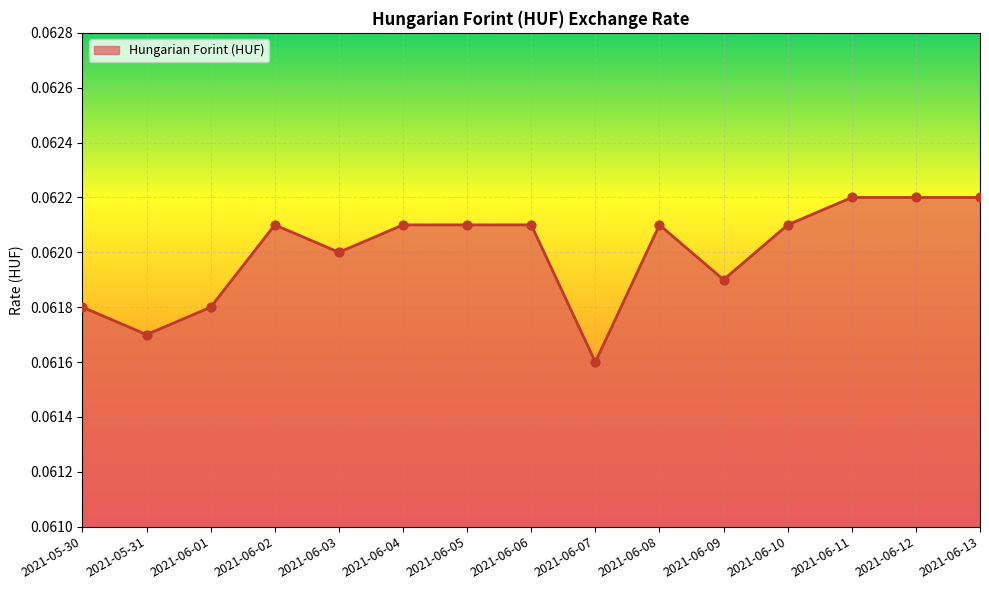

Between 2021-06-01 and 2021-06-12, which is larger?

2021-06-12